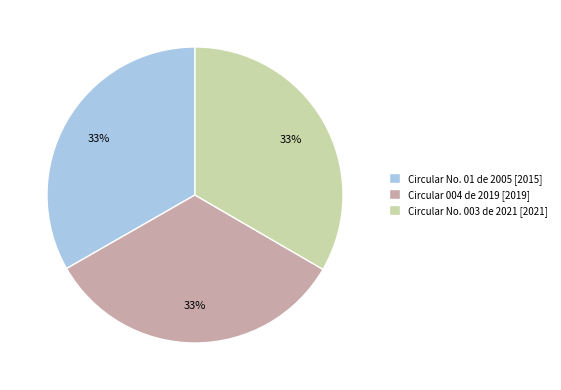

What percentage is the Circular 004 de 2019 [2019] slice, to the nearest percent?

33%